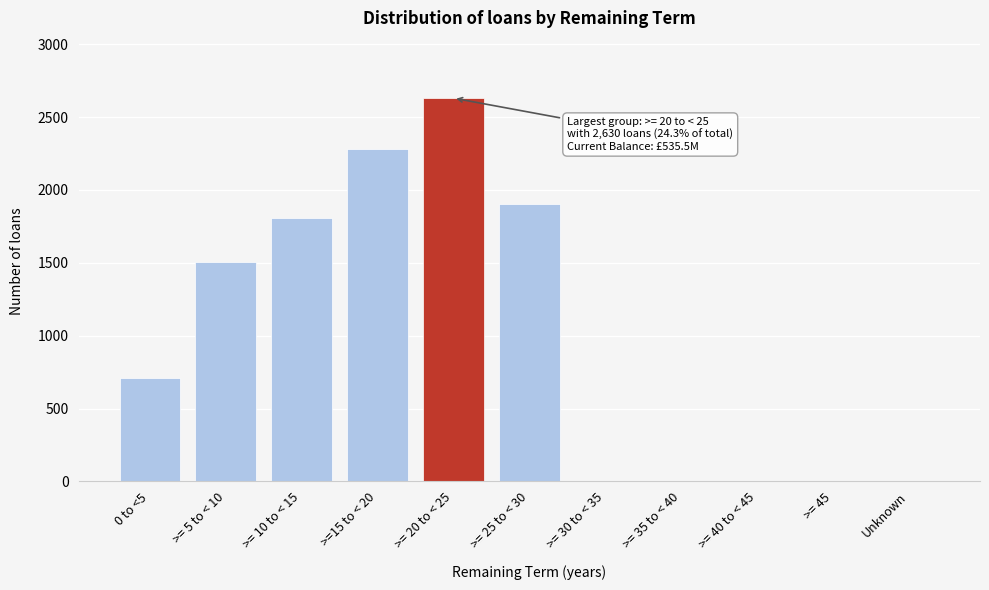

Reading right to left, list all the values displayed in this chart.

Unknown=0	>= 45=0	>= 40 to < 45=0	>= 35 to < 40=0	>= 30 to < 35=0	>= 25 to < 30=1905	>= 20 to < 25=2630	>=15 to < 20=2278	>= 10 to < 15=1808	>= 5 to < 10=1506	0 to <5=709